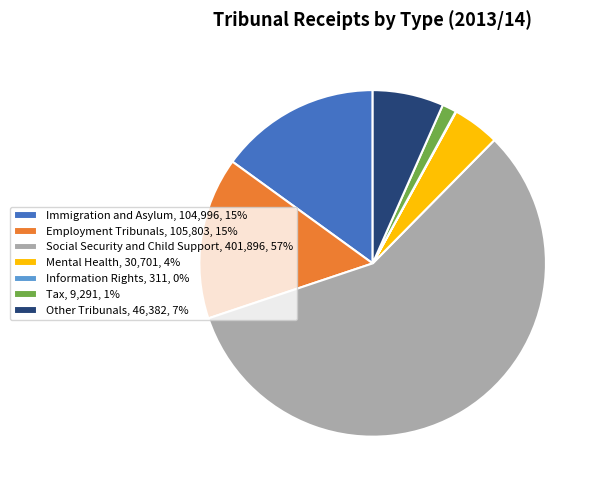

Between Mental Health, 30,701, 4% and Social Security and Child Support, 401,896, 57%, which is larger?

Social Security and Child Support, 401,896, 57%